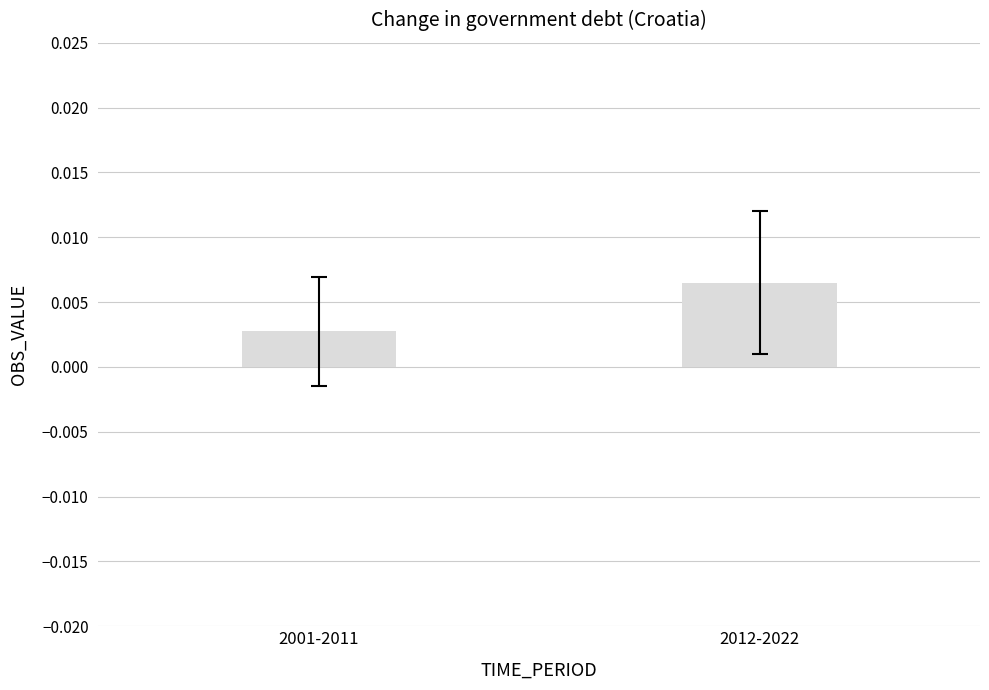

Rank the categories by value from highest to lowest.

2012-2022, 2001-2011